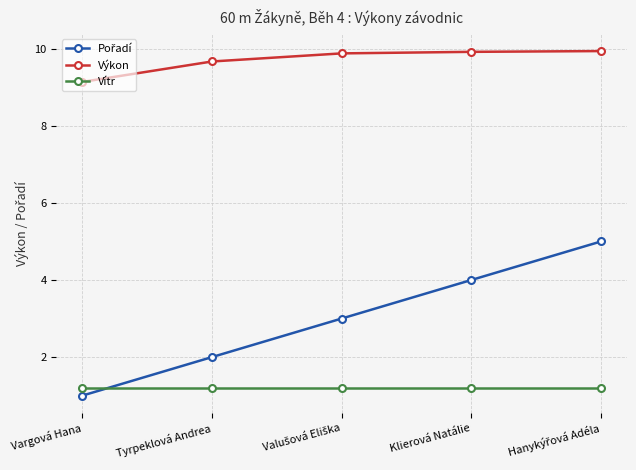

True or false: Výkon and Vítr cross at least once.

False